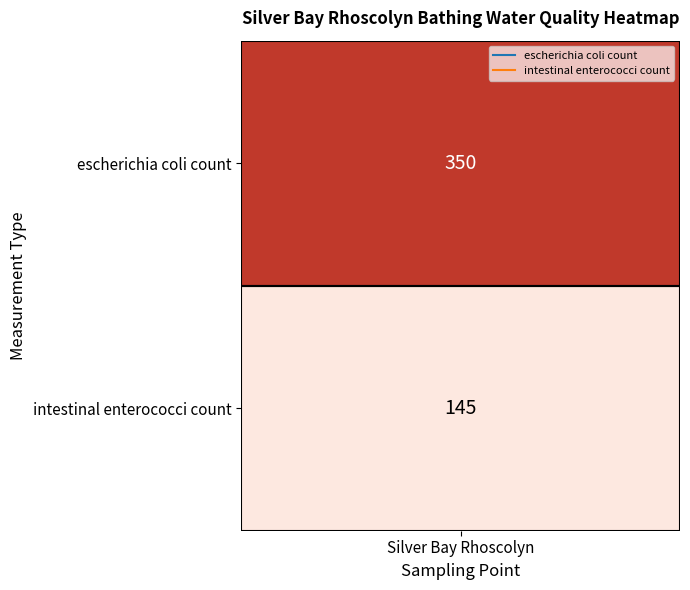

Rank the categories by value from highest to lowest.

0, 1